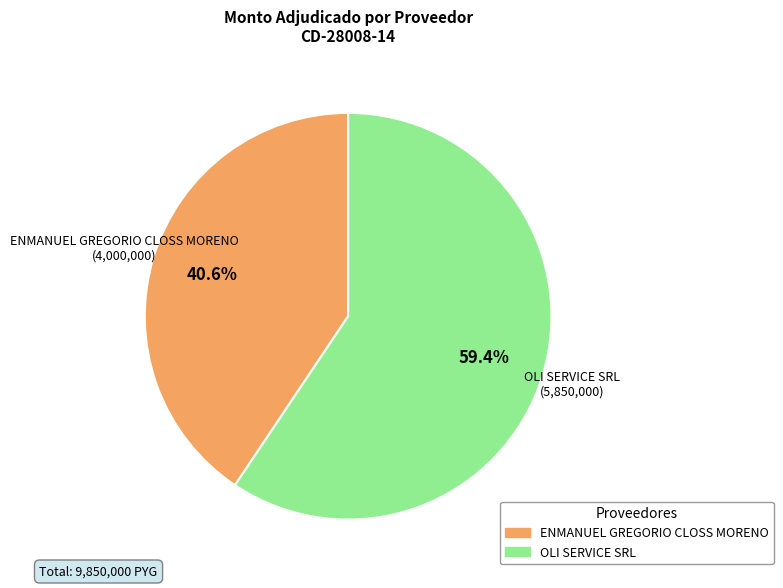

To the nearest percent, what percentage of the pie is ENMANUEL GREGORIO CLOSS MORENO?

41%